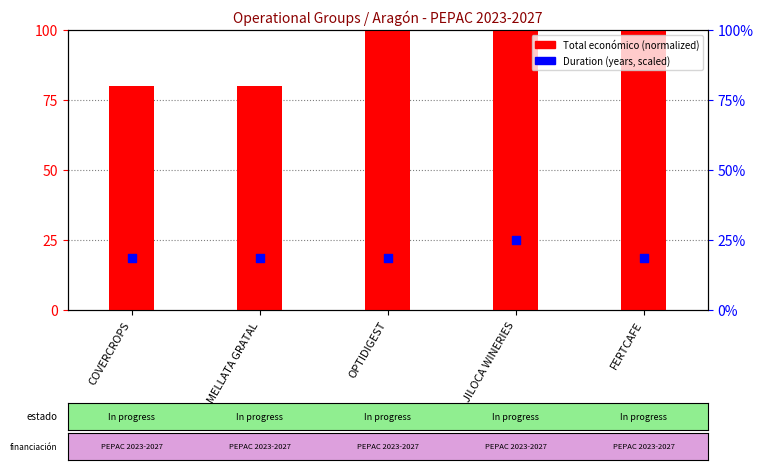

Which series has the widest spread of Y values?

Total económico (norm.)